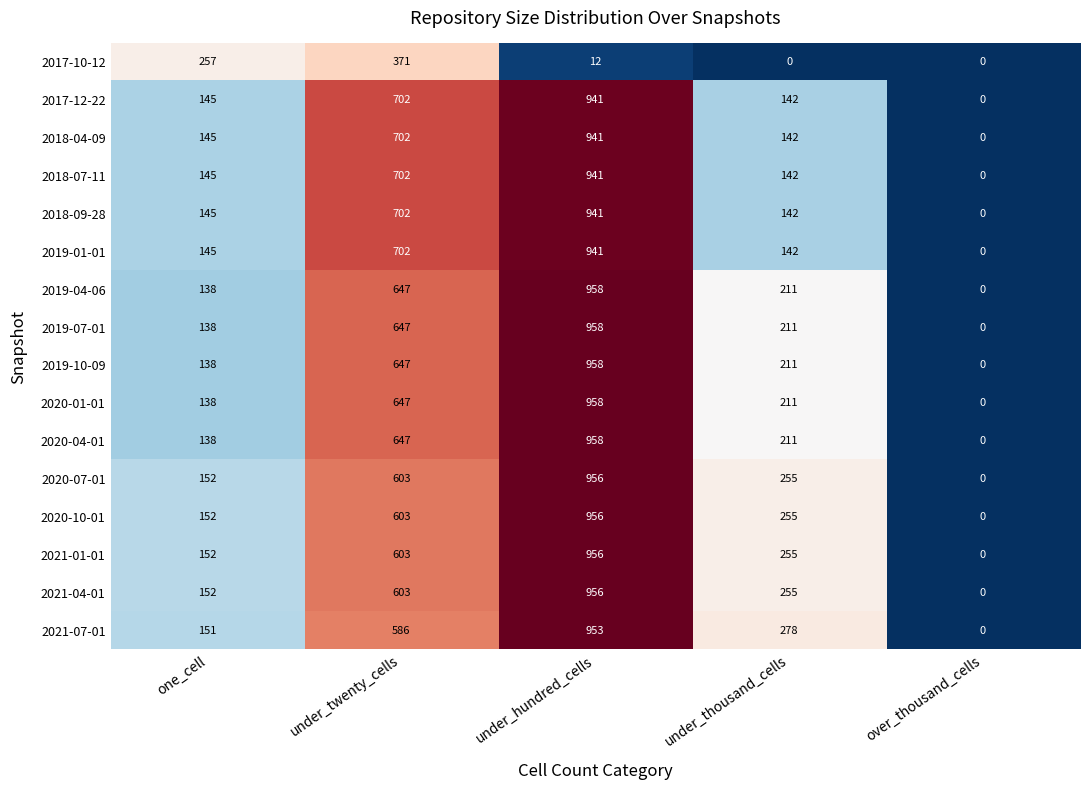

List the labels in order of 2019-07-01 value, smallest first.

over_thousand_cells, one_cell, under_thousand_cells, under_twenty_cells, under_hundred_cells